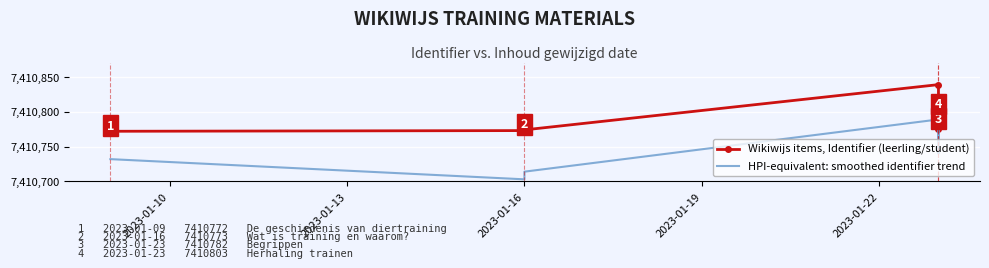

True or false: Wikiwijs items, Identifier (leerling/student) and HPI-equivalent: smoothed identifier trend cross at least once.

False